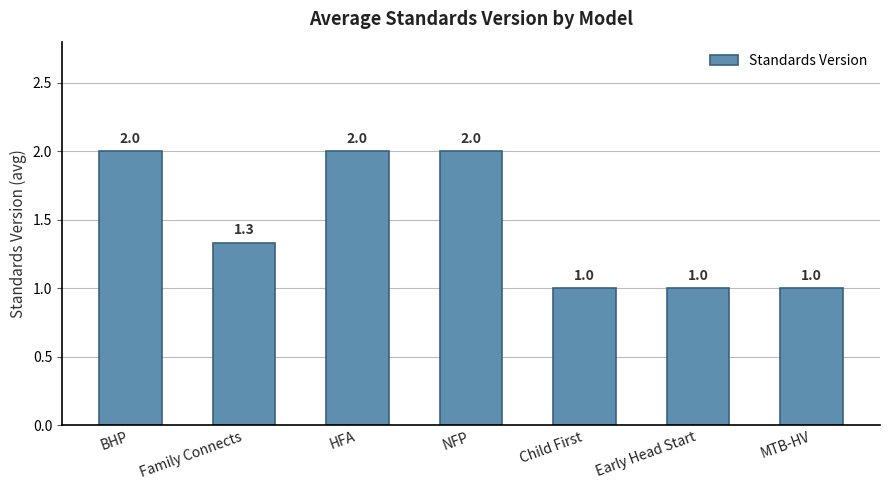

What is the value of the 6th bar from the left?

1.0